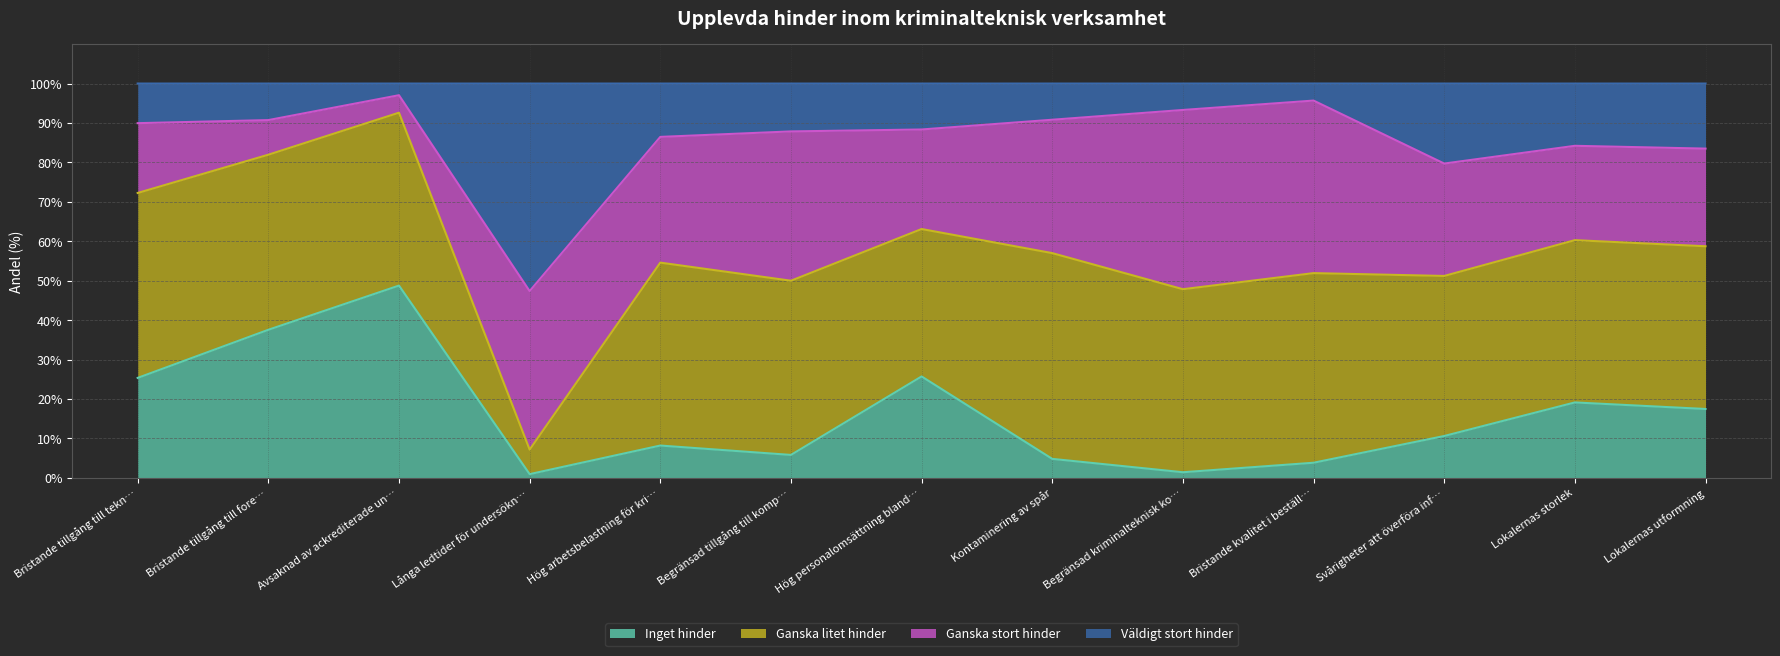

Is it true that Inget hinder equals 8.2 at Hög arbetsbelastning för kri…?

True